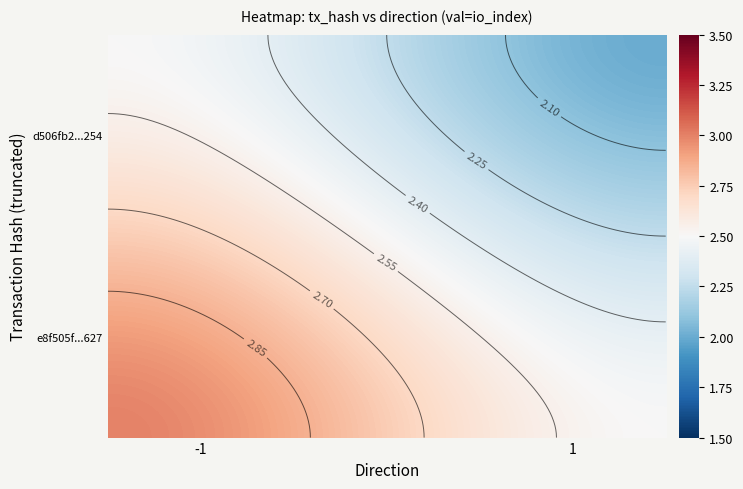

Is it true that e8f505f943606a8eee9fcf13c7d9584e992e627 equals 2 at io_index?

False